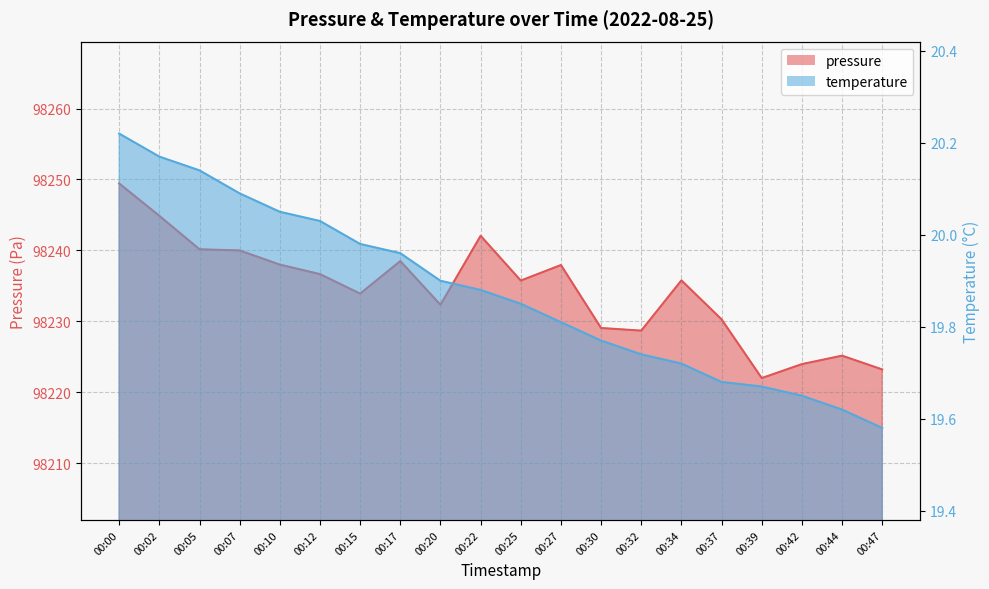

Which series has the largest range (max minus min)?

pressure